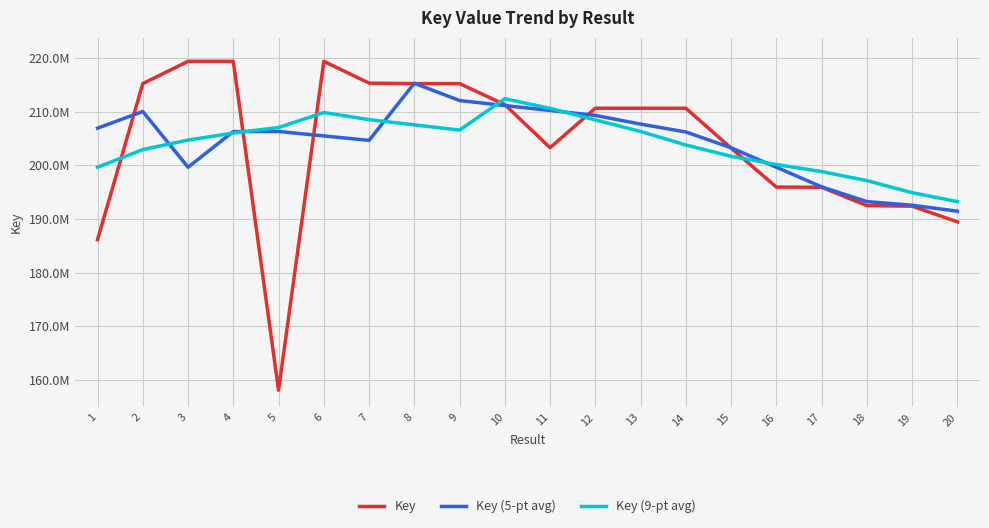

Does the chart display data point markers on the line(s)?

No